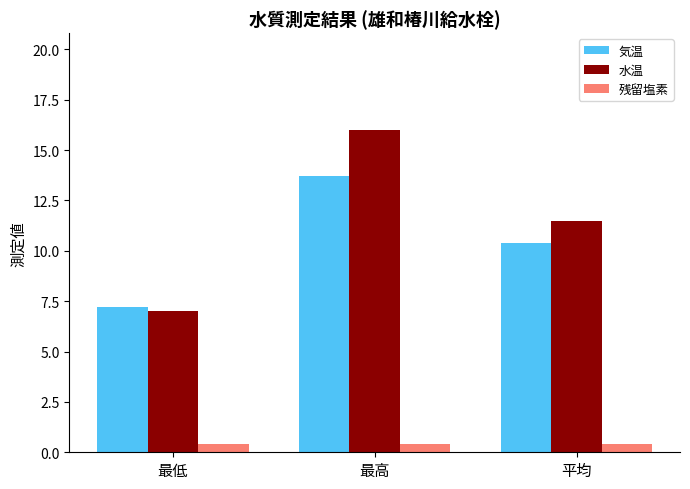

Is it true that 気温 equals 8.5 at 最高?

False